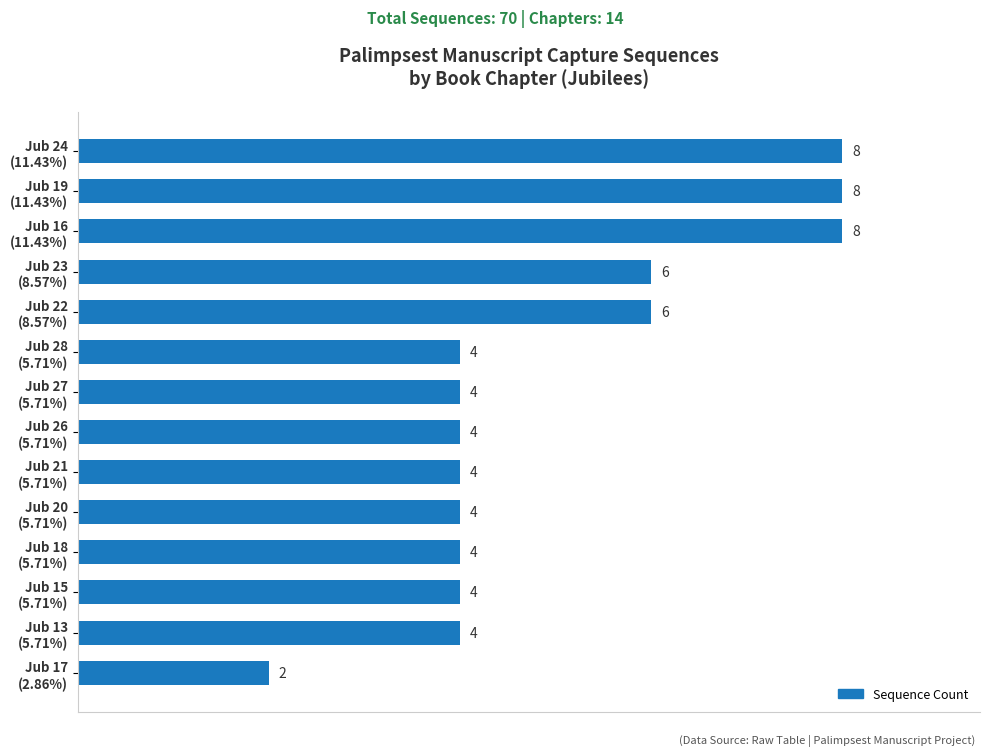

What is the difference between the second highest and minimum values?

6